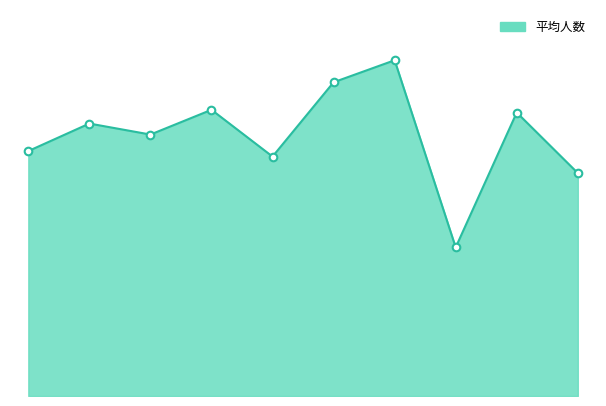

Does the chart have visible grid lines?

No